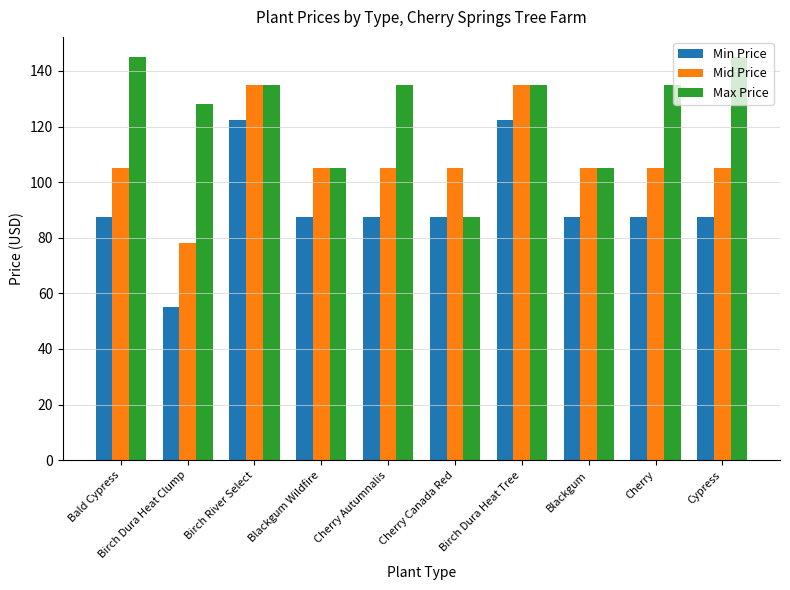

Which series changed the most between Birch Dura Heat Tree and Blackgum?

Min Price